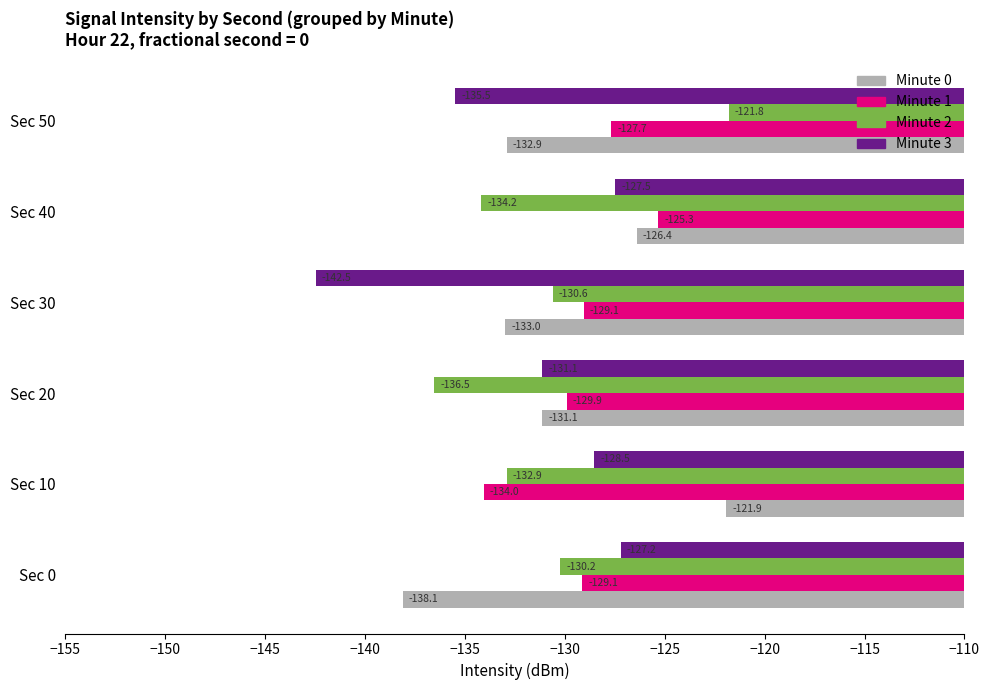

Rank the series by their average value, from highest to lowest.

Minute 1, Minute 0, Minute 2, Minute 3